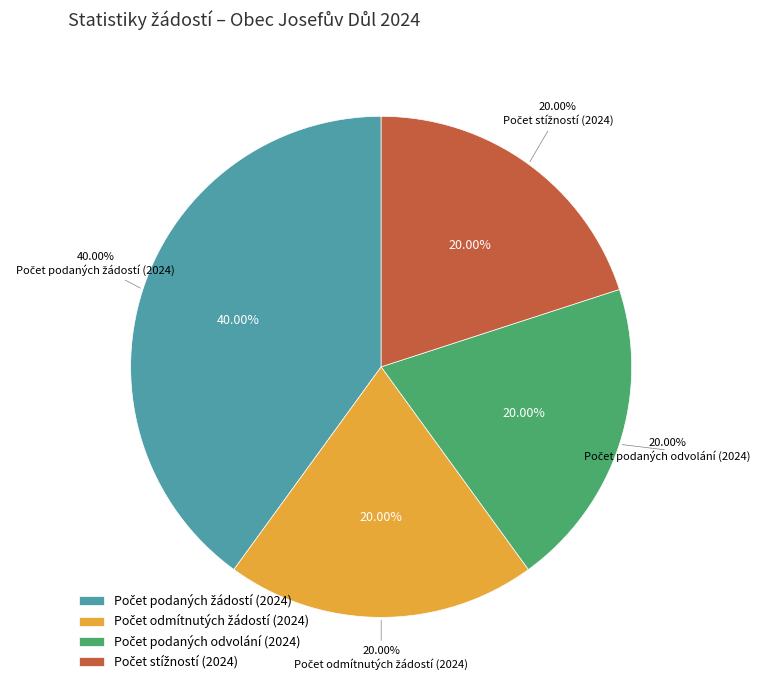

Which slice is the largest?

Počet podaných žádostí (2024)